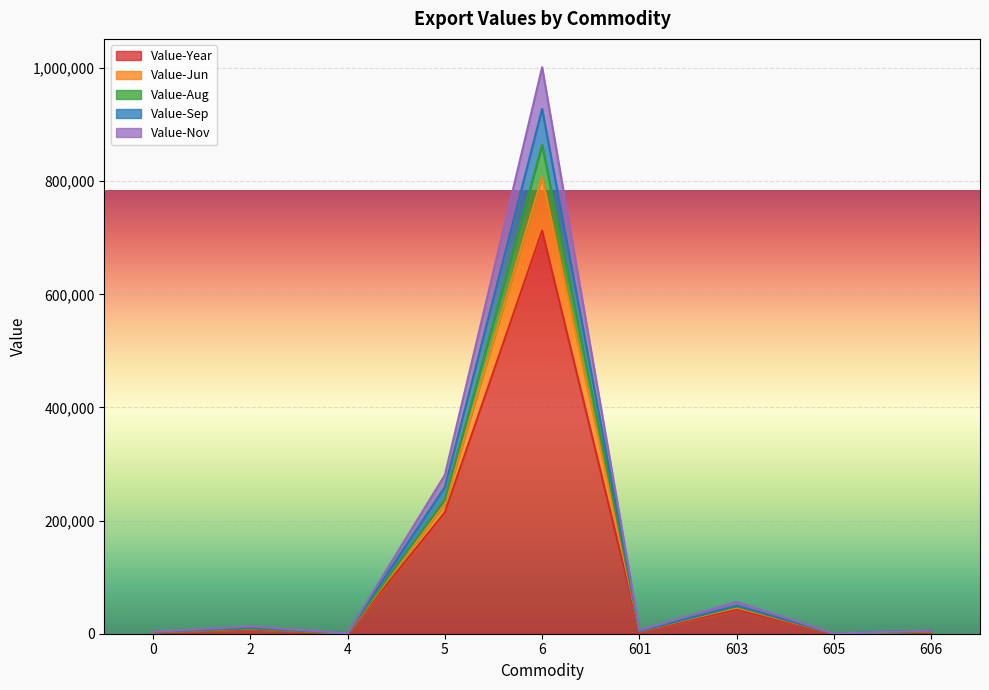

How many lines are shown in the chart?

5